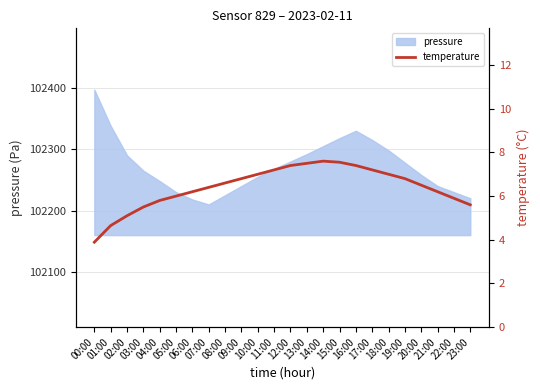

What is the label of the 15th point from the left?

14:00